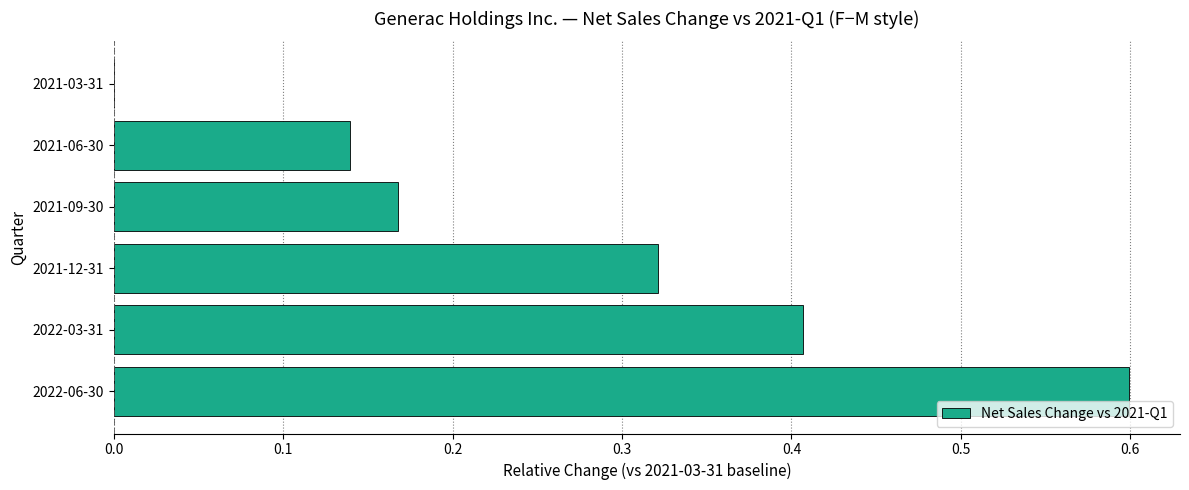

Are the bars horizontal?

Yes